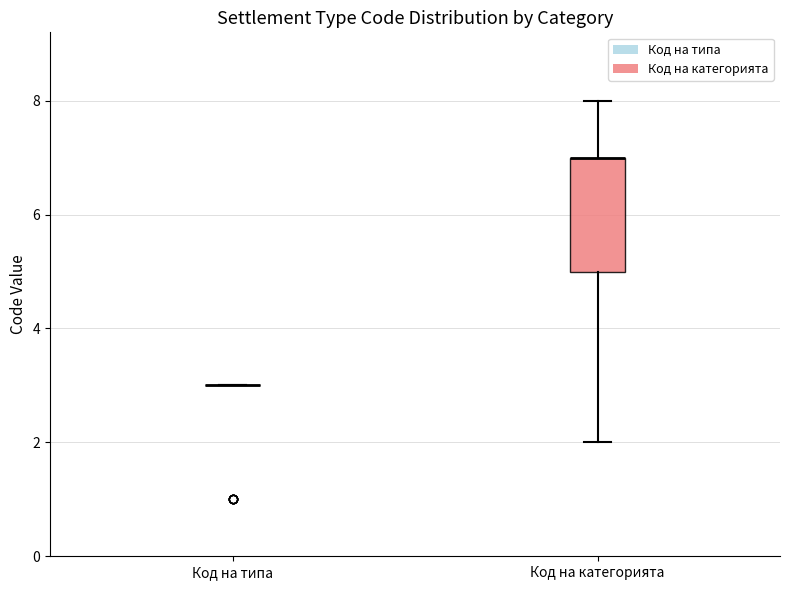

Comparing the boxes themselves (not the whiskers), which one is the tallest?

Код на категорията